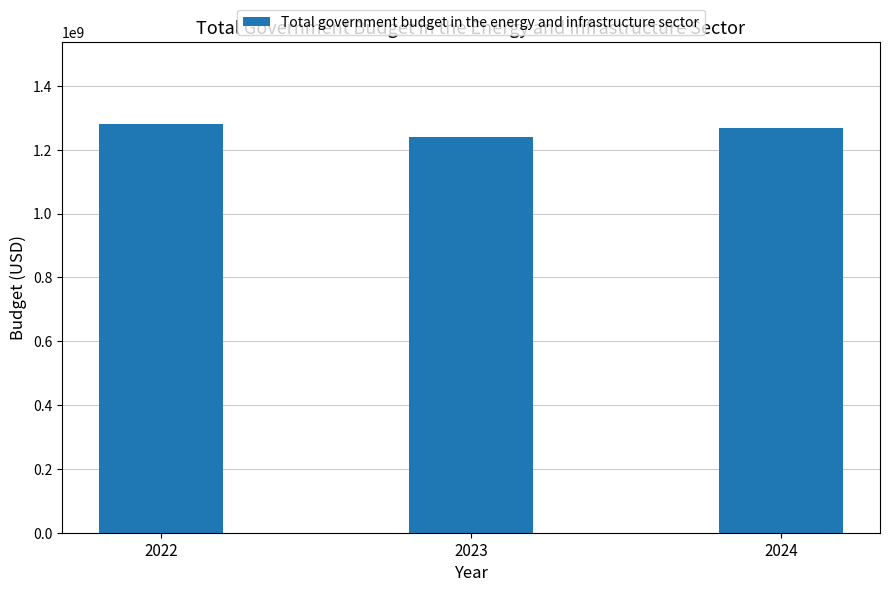

How many series are shown in this chart?

1